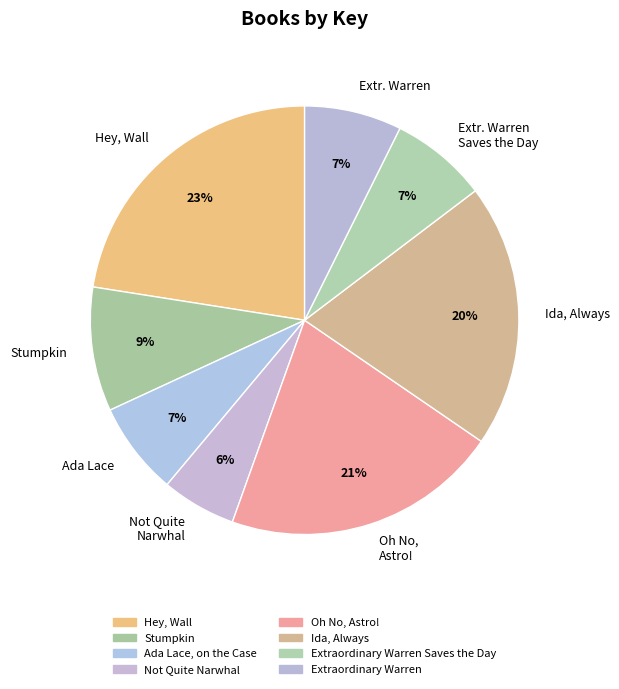

Is there any slice that represents more than half of the pie?

No